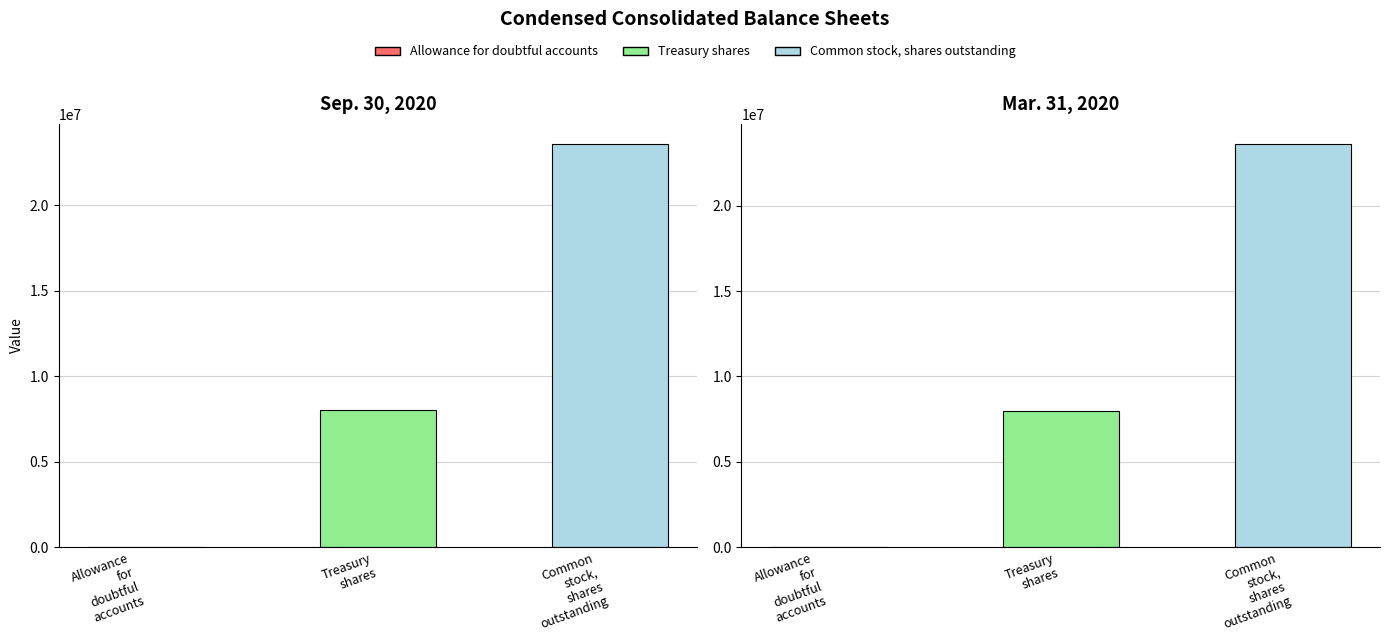

How many data points in Mar. 31, 2020 are less than 7997433?

1